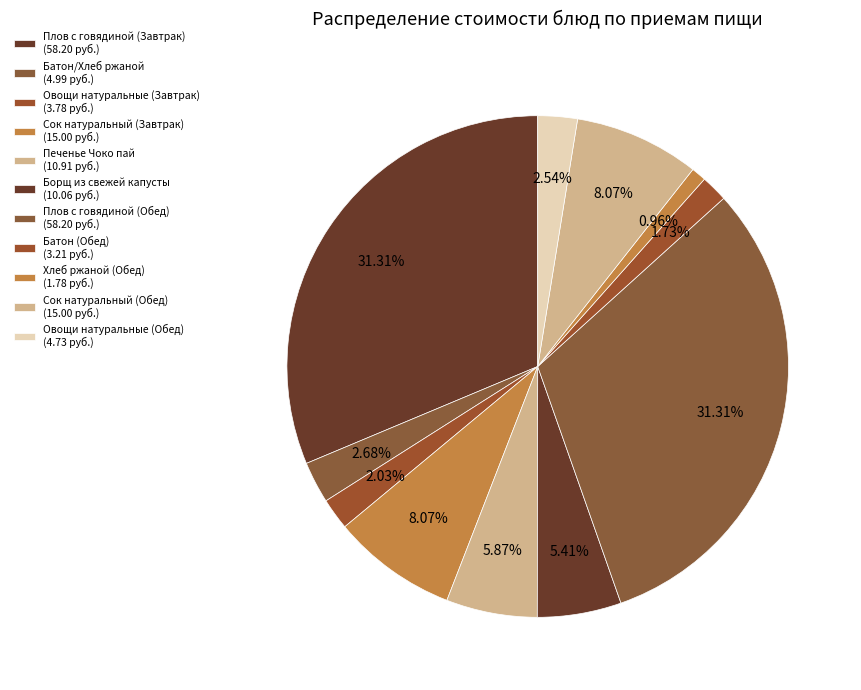

Is it true that Батон (Обед) is 11% of the pie?

False